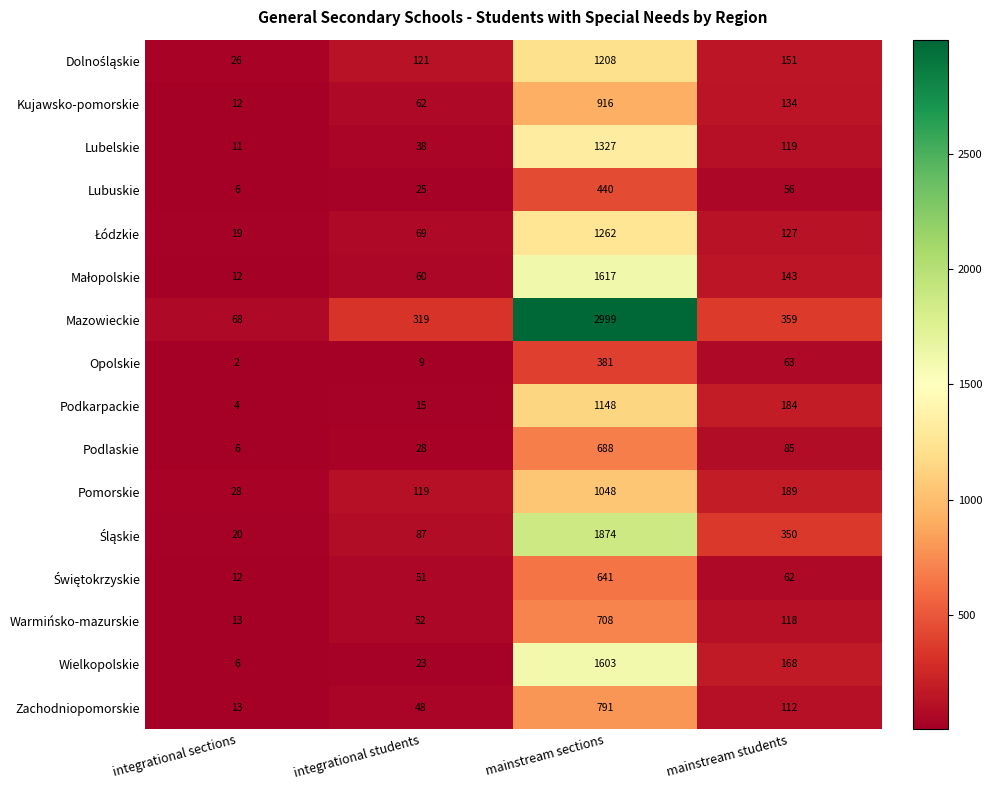

How many data points does each series have?

4